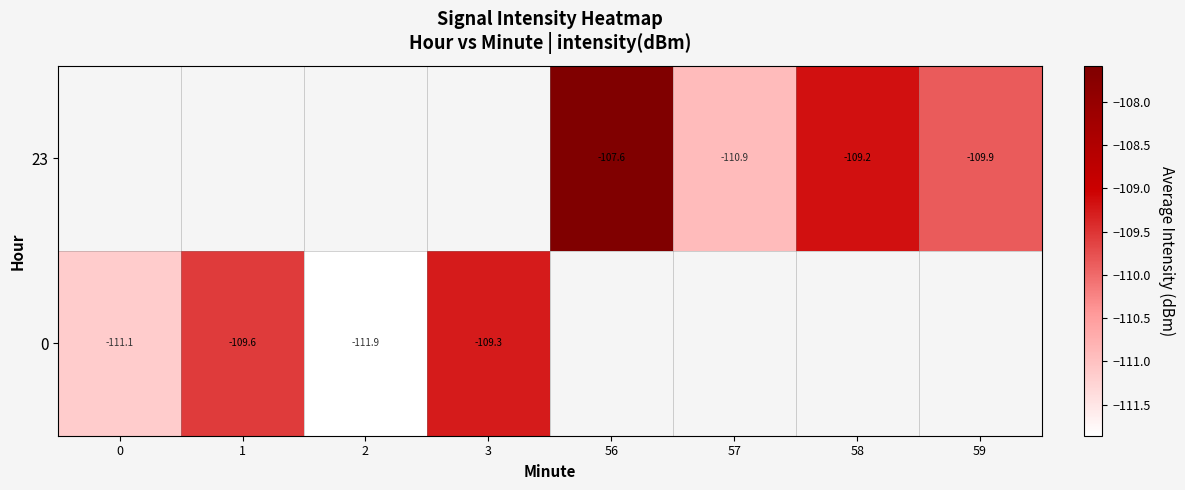

True or false: 23 has a value of -107.6 at 56.

True